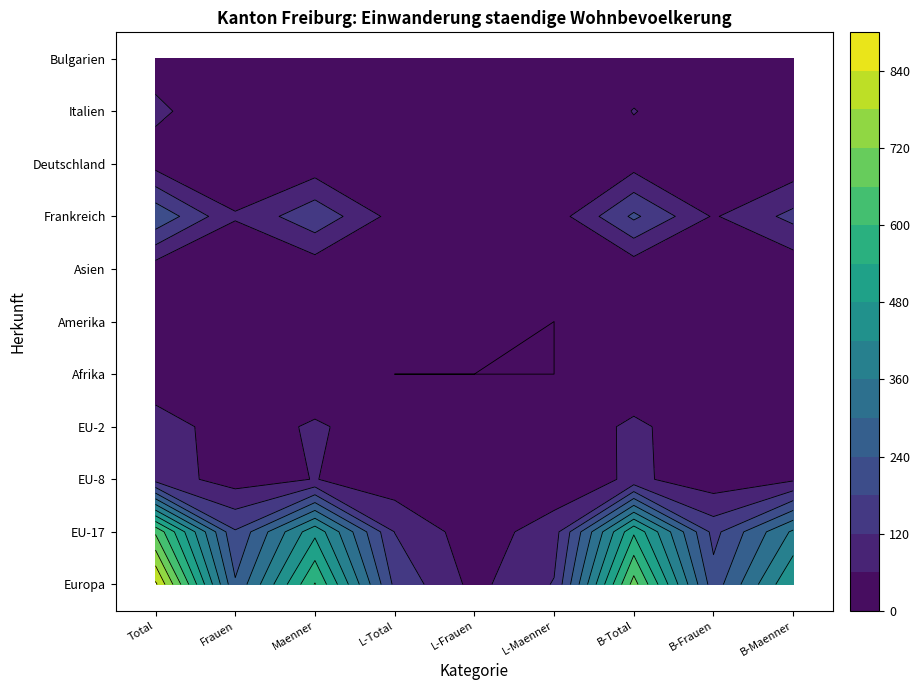

Reading left to right, transcribe all the data shown in this chart.

Europa: 852	248	604	166	42	124	686	206	480
EU-17: 650	186	464	119	26	93	531	160	371
EU-8: 94	32	62	21	9	12	73	23	50
EU-2: 94	25	69	22	5	17	72	20	52
Afrika: 12	5	7	0	0	0	12	5	7
Amerika: 7	2	5	1	1	0	6	1	5
Asien: 27	6	21	8	3	5	19	3	16
Frankreich: 230	65	165	38	11	27	192	54	138
Deutschland: 36	14	22	2	0	2	34	14	20
Italien: 70	24	46	8	2	6	62	22	40
Bulgarien: 39	15	24	9	3	6	30	12	18